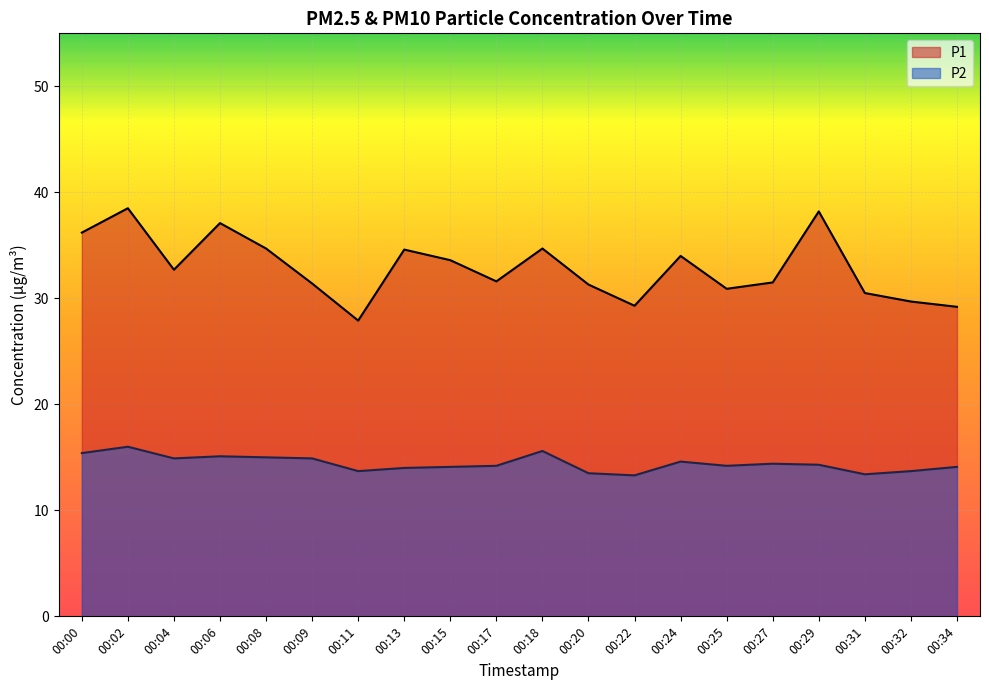

Which series changed the most between 00:13 and 00:22?

P1